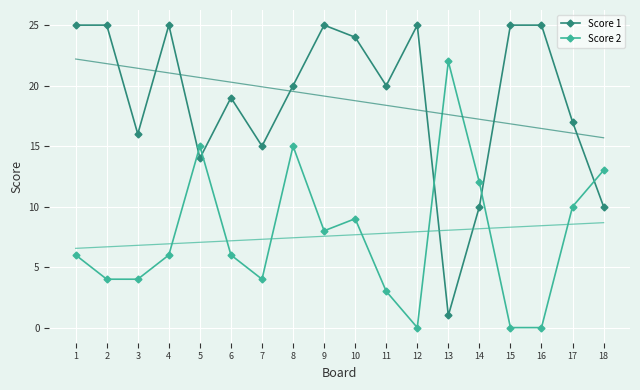

True or false: Score 1 and Score 2 intersect in this chart.

True